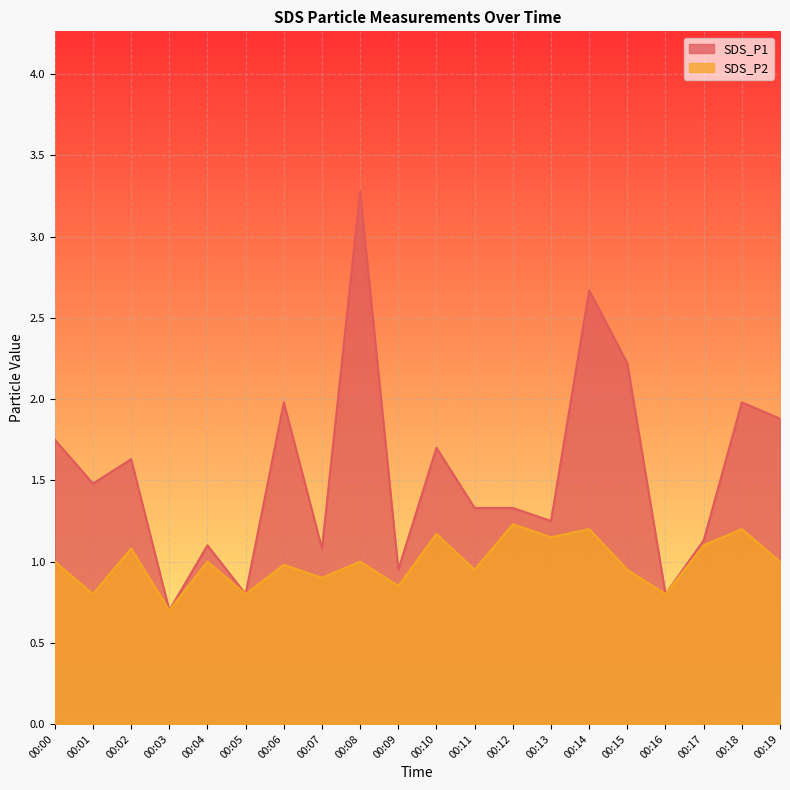

What are all the series names shown in the legend?

SDS_P1, SDS_P2